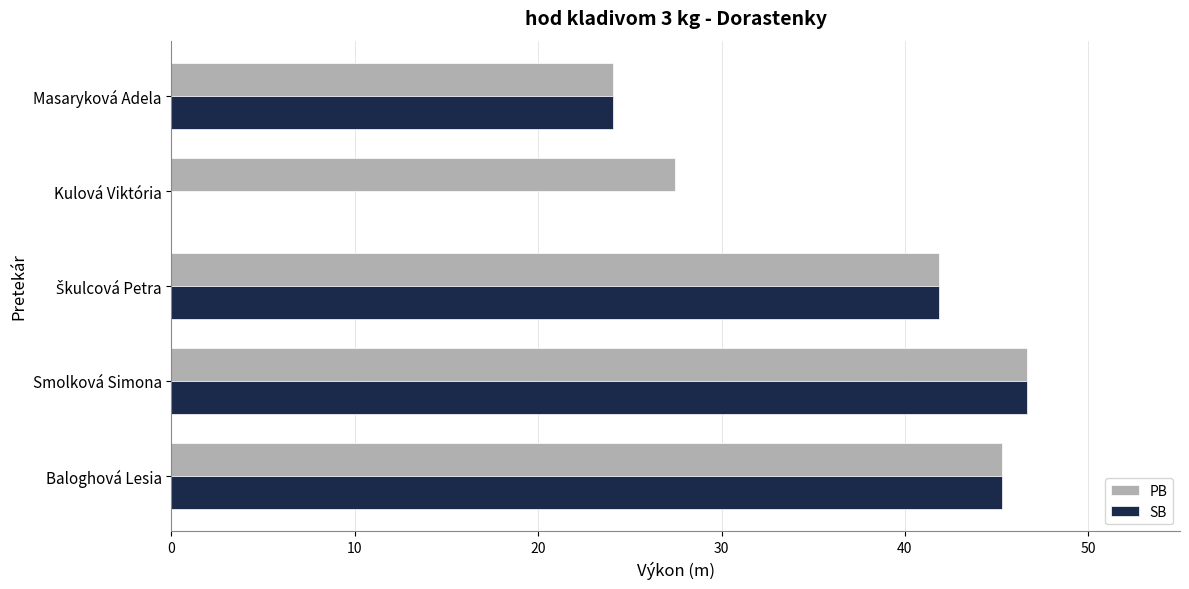

Which series changed the most between Smolková Simona and Kulová Viktória?

SB